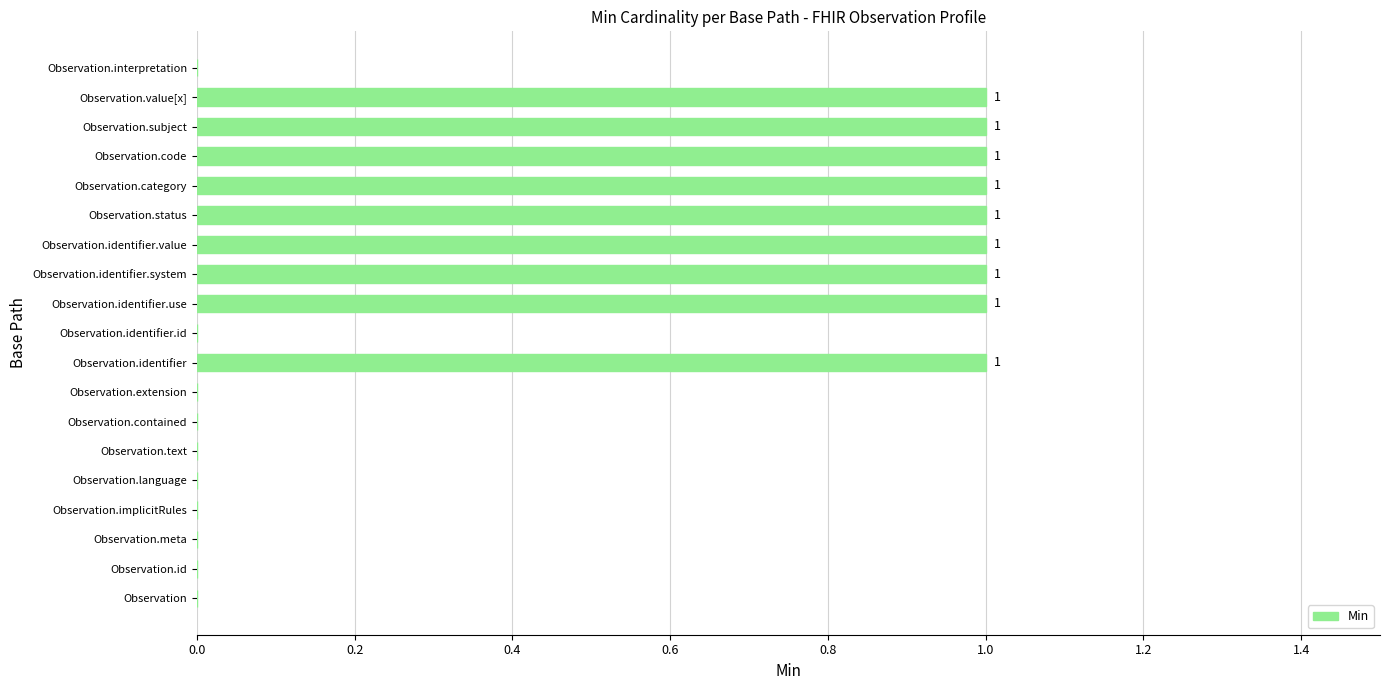

Reading bottom to top, what are all the values shown in this chart?

Observation=0	Observation.id=0	Observation.meta=0	Observation.implicitRules=0	Observation.language=0	Observation.text=0	Observation.contained=0	Observation.extension=0	Observation.identifier=1	Observation.identifier.id=0	Observation.identifier.use=1	Observation.identifier.system=1	Observation.identifier.value=1	Observation.status=1	Observation.category=1	Observation.code=1	Observation.subject=1	Observation.value[x]=1	Observation.interpretation=0